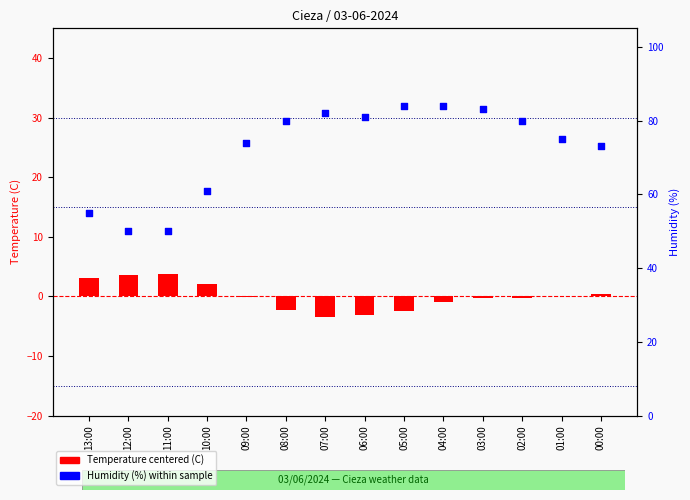

Which series has the largest Y range (max minus min)?

Humidity (%)